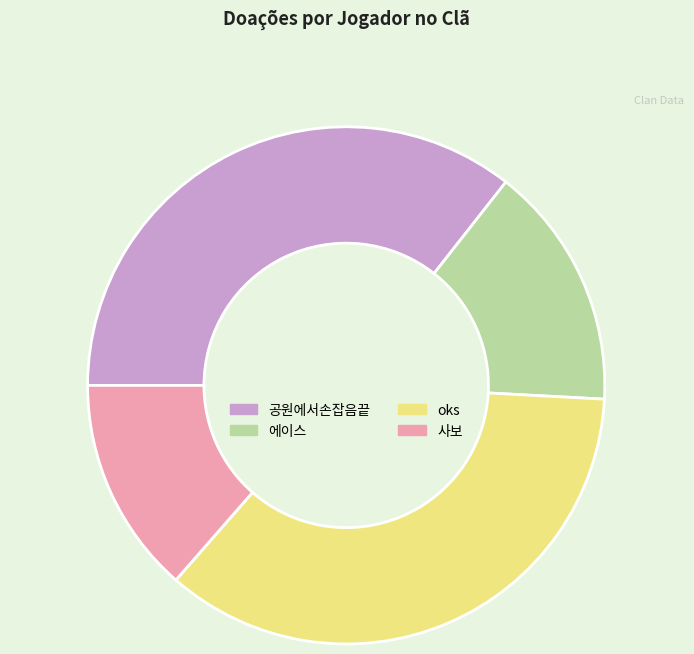

Which category has the smallest portion of the pie?

사보